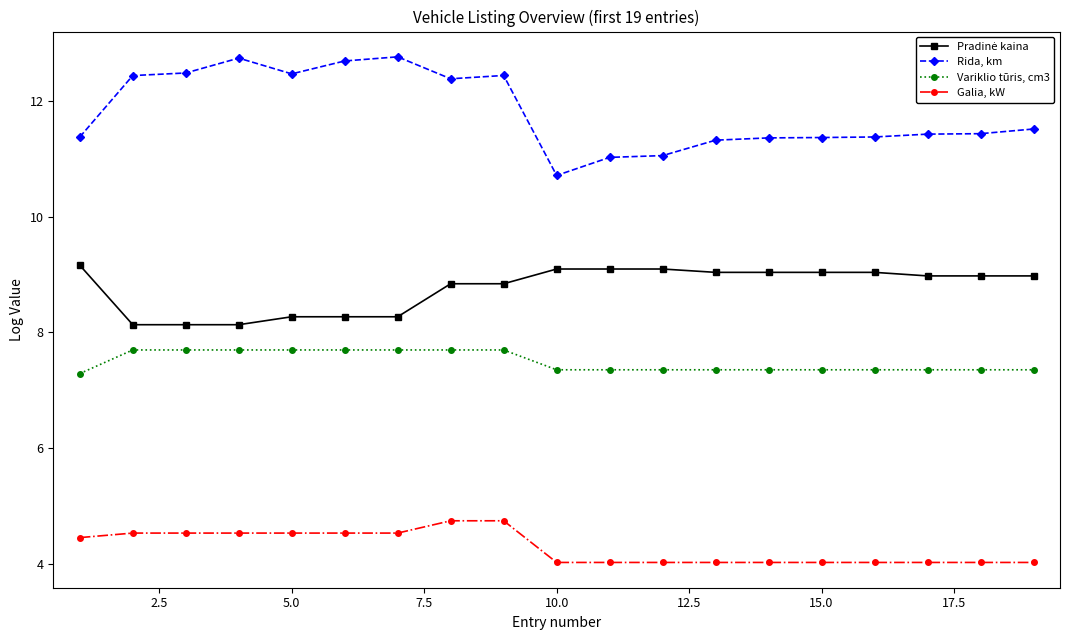

Which series has the largest range (max minus min)?

Rida, km